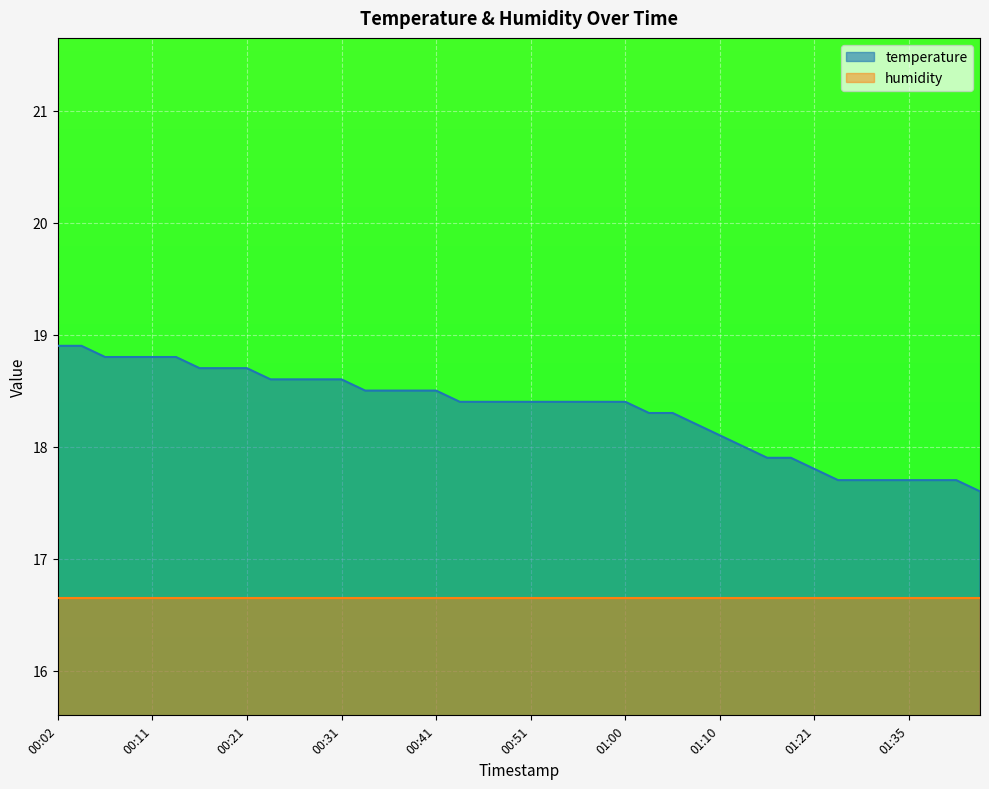

What is the change in value from 00:14 to 01:41?

-1.1